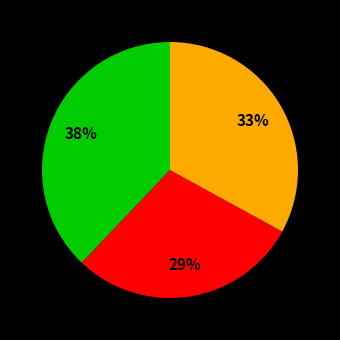

To the nearest percent, what is the difference between the largest and smallest slice percentages?

9%